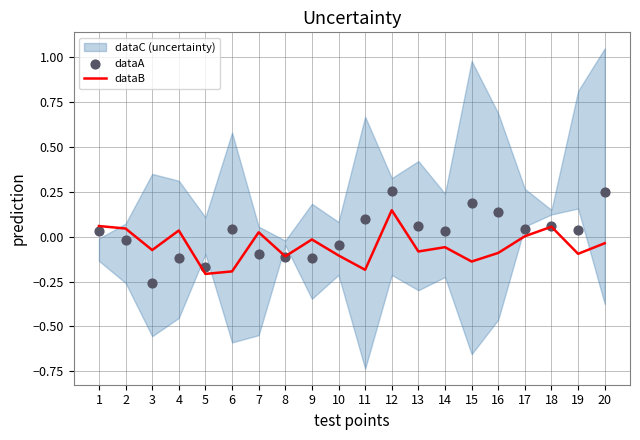

At which category is the sum across all series the highest?

12